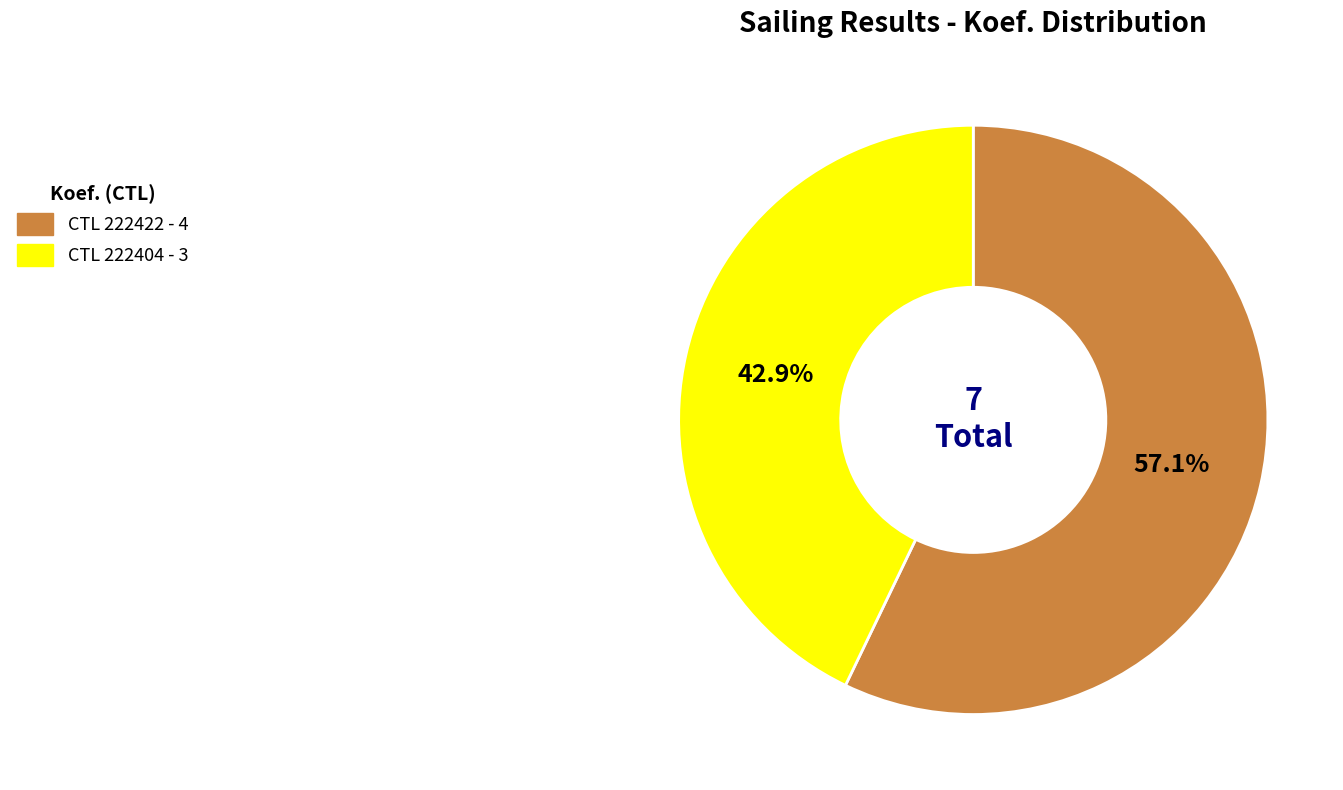

Is there any slice that represents more than half of the pie?

Yes